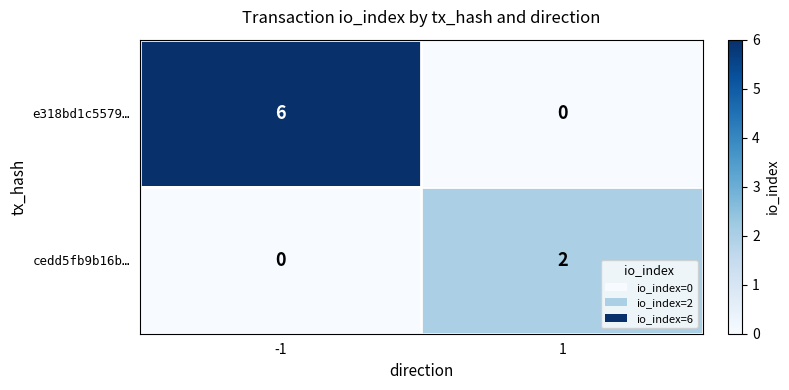

The value of e318bd1c5579… at -1 is 6. True or false?

True